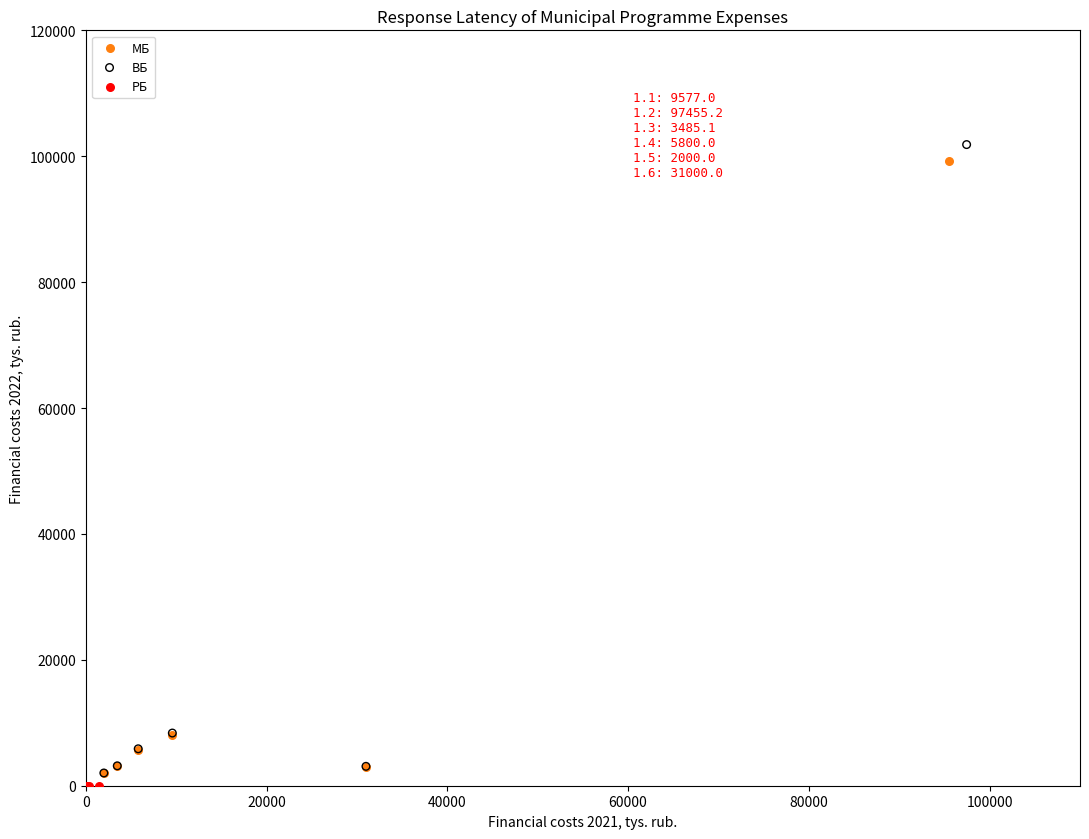

Which series reaches the maximum Y coordinate?

ВБ